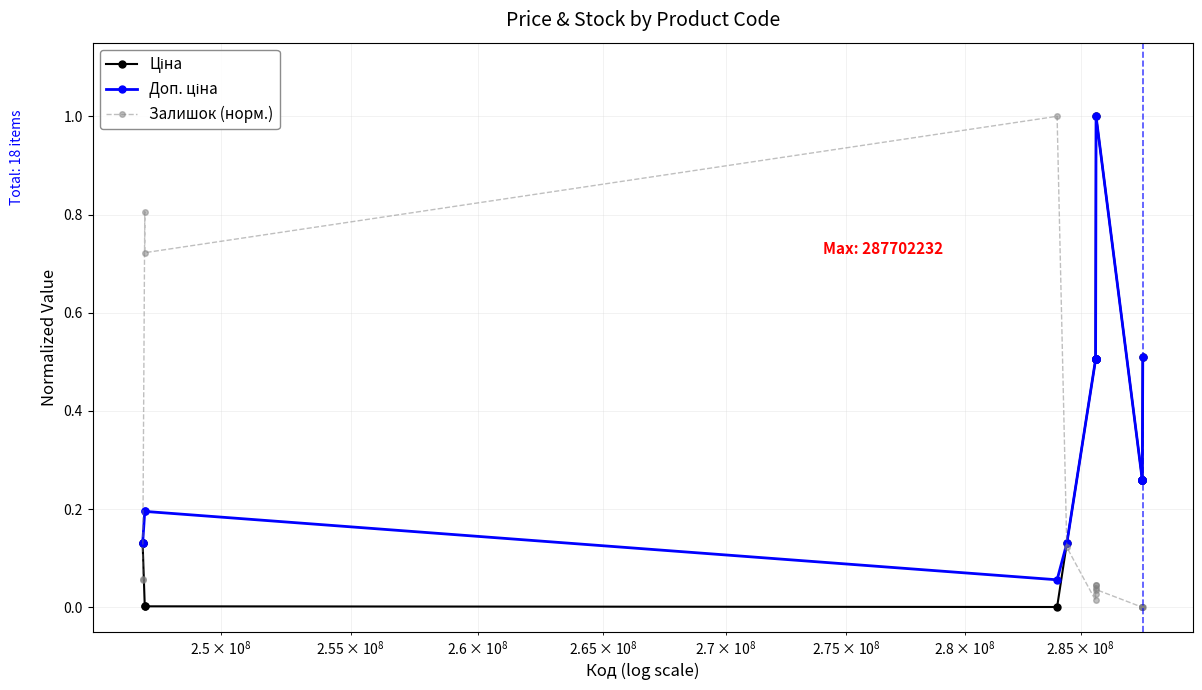

What is the maximum value shown in the chart?

1.0